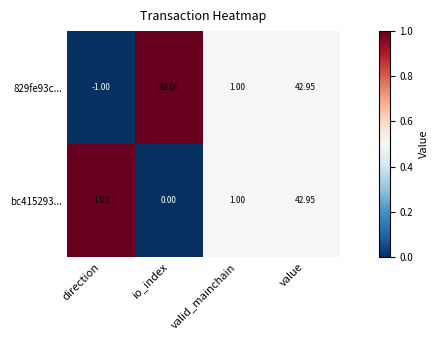

Rank the categories by 829fe93c... value from highest to lowest.

io_index, value, valid_mainchain, direction